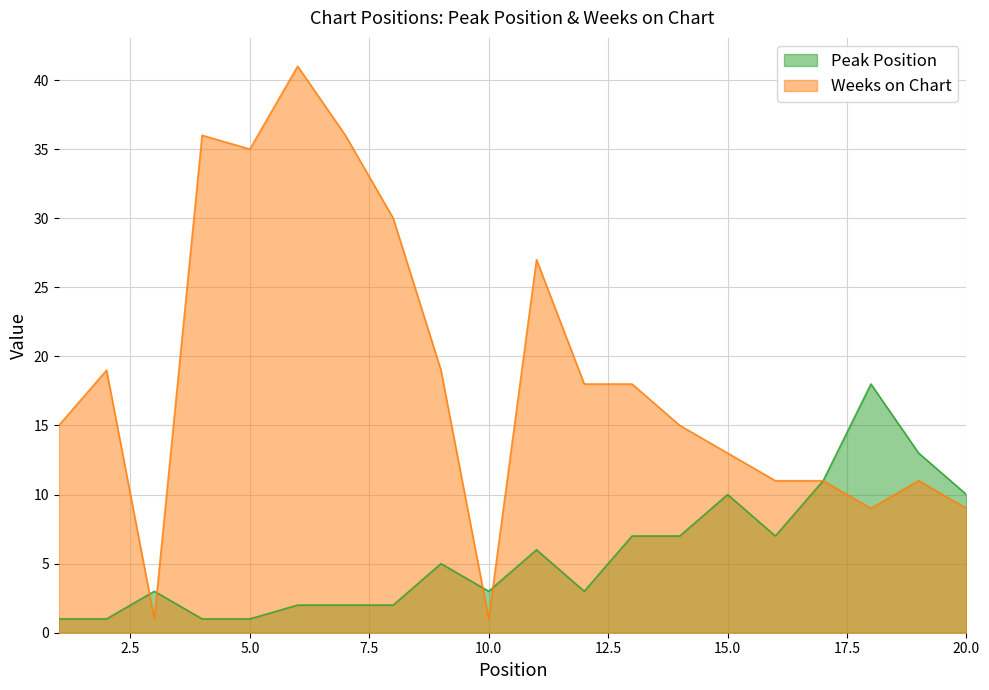

Which series has the largest total across all categories?

Weeks on Chart